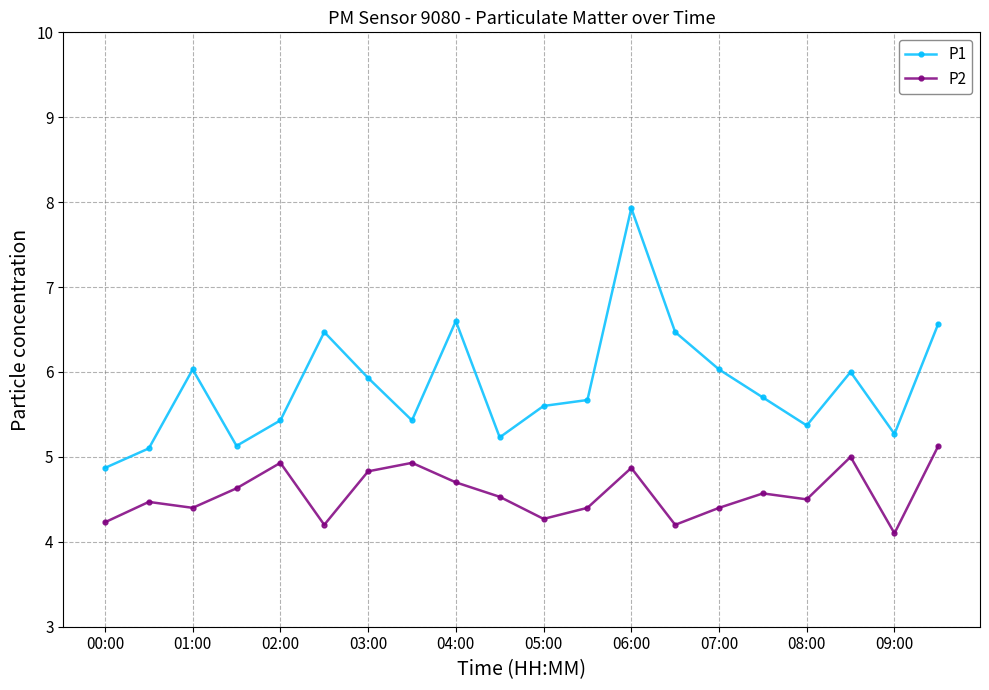

What is the lowest value of the P1 series?

4.9